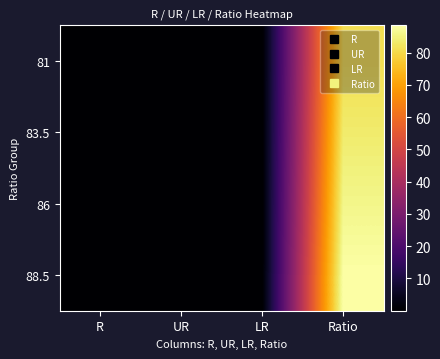

Rank the series by their maximum value, from highest to lowest.

88.5, 86, 83.5, 81